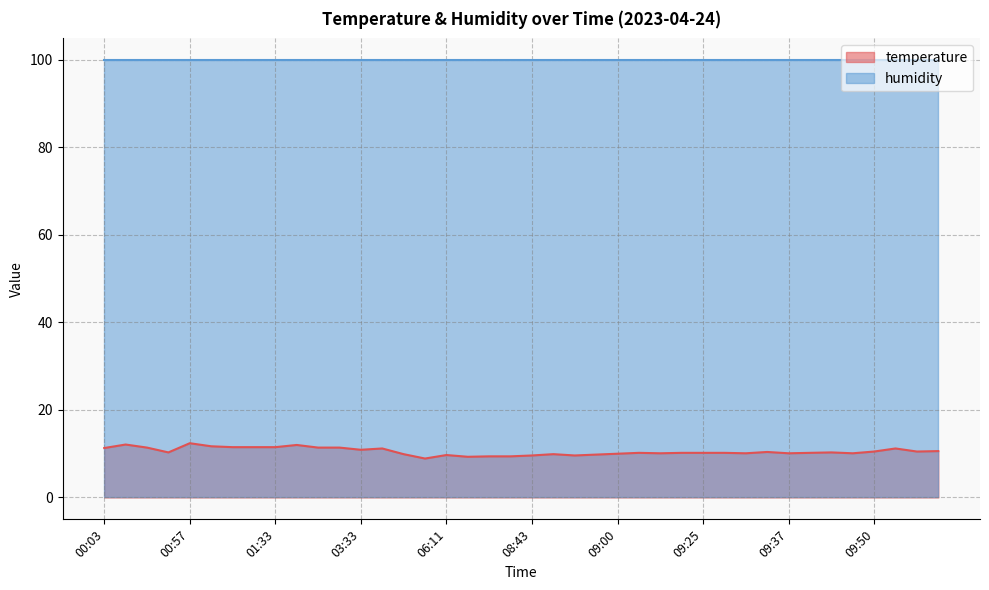

List the labels in order of value, smallest first.

05:27, 07:12, 07:27, 08:09, 08:43, 08:55, 06:11, 08:57, 05:05, 08:50, 09:00, 09:05, 09:29, 09:37, 09:47, 09:02, 09:07, 09:25, 09:27, 09:40, 00:54, 09:45, 09:32, 09:50, 10:00, 10:03, 03:33, 04:07, 09:55, 00:03, 00:47, 02:07, 02:20, 01:19, 01:21, 01:33, 01:09, 02:05, 00:30, 00:57